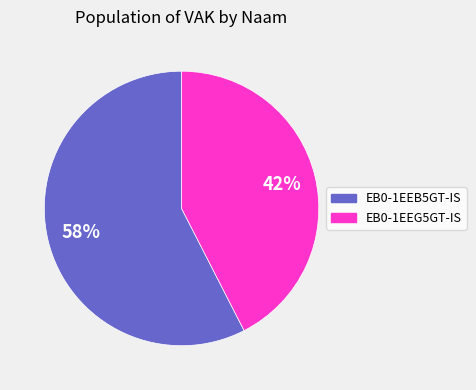

What percentage is the EB0-1EEB5GT-IS slice, to the nearest percent?

58%